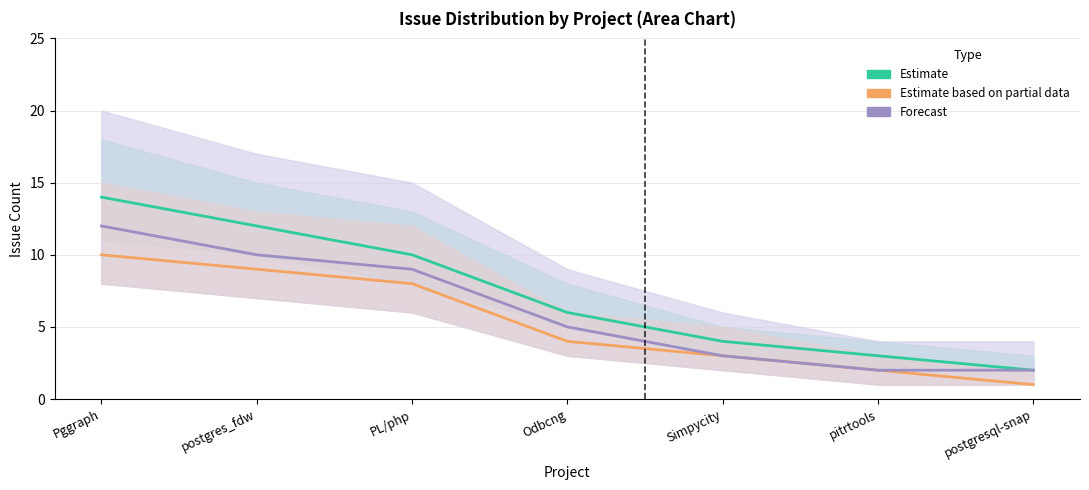

Reading right to left, extract all data points from this chart.

Estimate: 2	3	4	6	10	12	14
Estimate based on partial data: 1	2	3	4	8	9	10
Forecast: 2	2	3	5	9	10	12